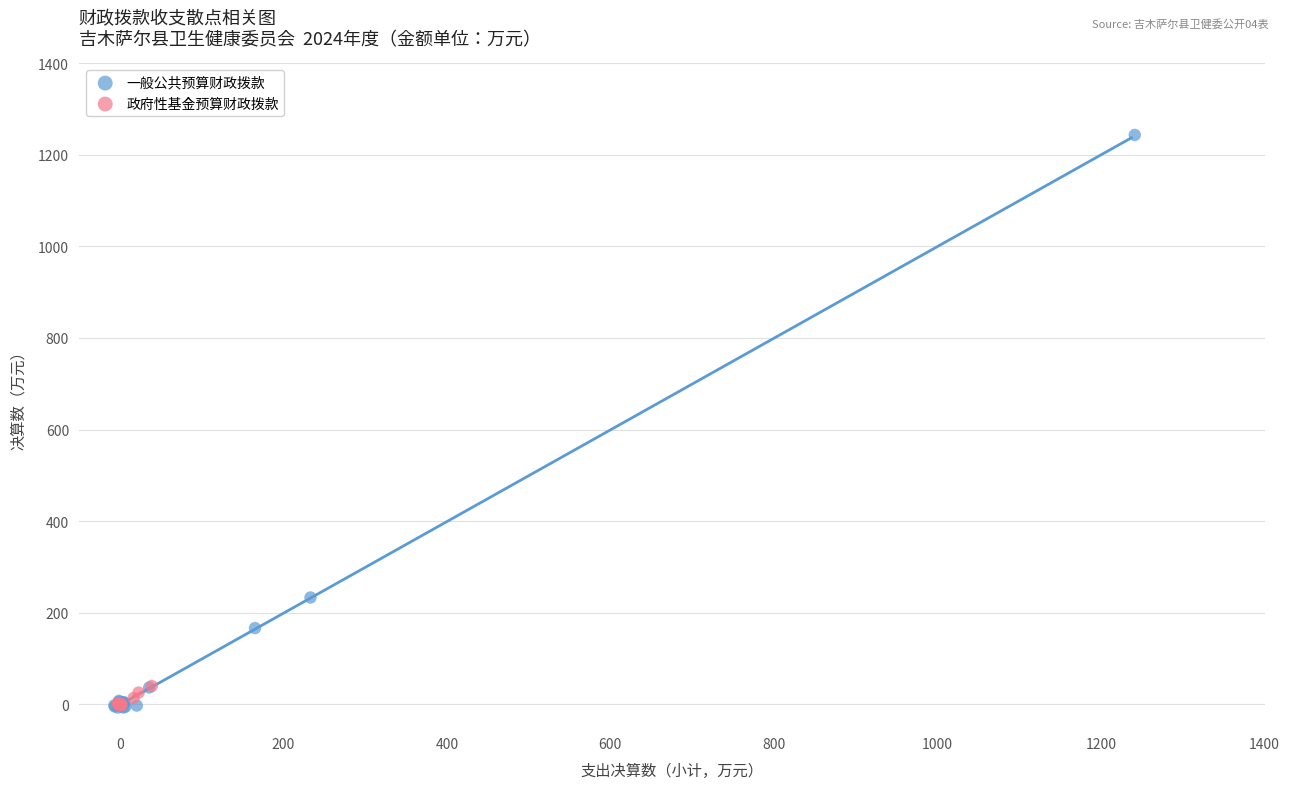

Which series has the widest spread of Y values?

一般公共预算财政拨款